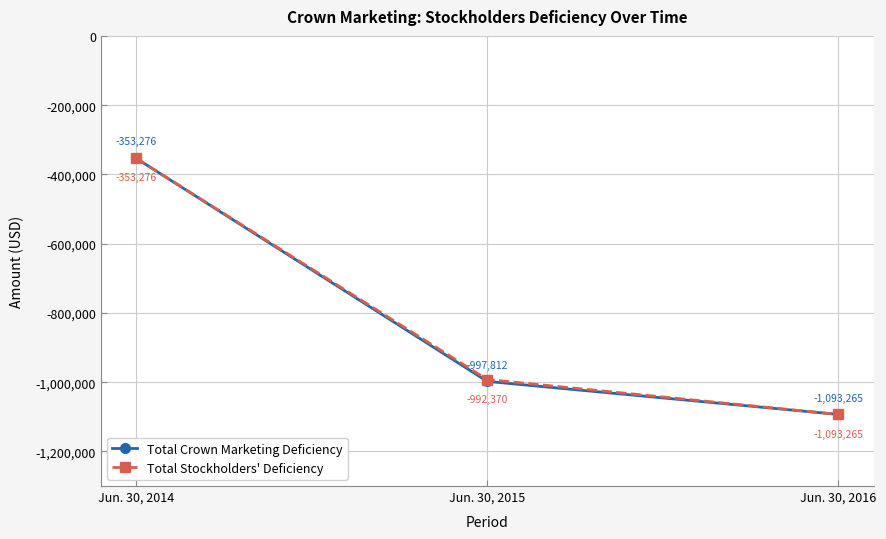

What is the maximum value for Total Crown Marketing Deficiency?

-353276